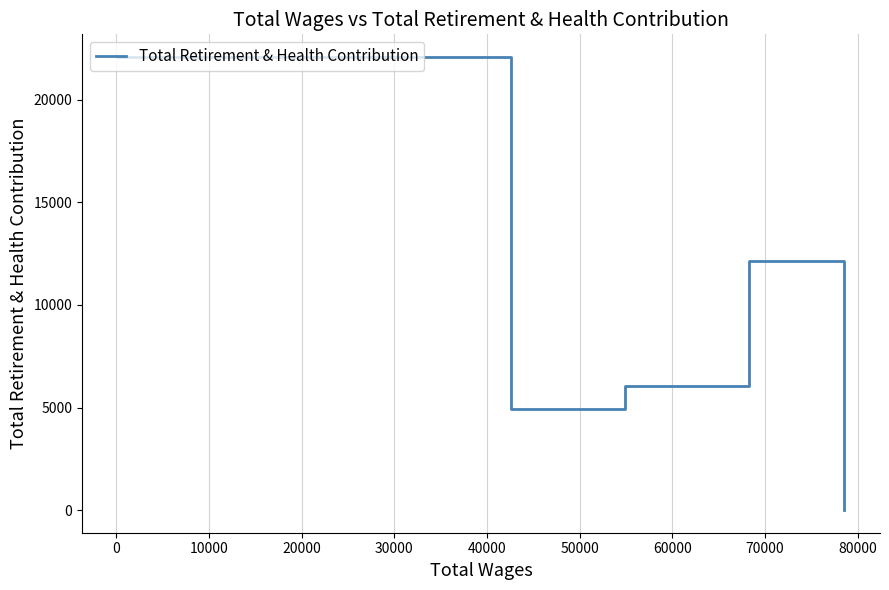

What is the average value?

9041